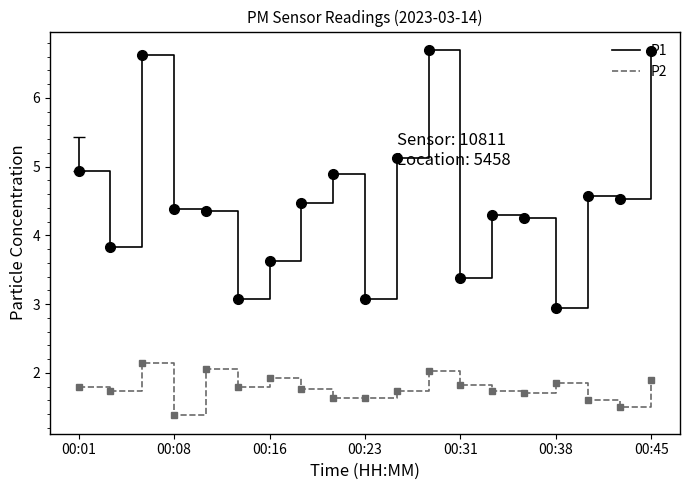

True or false: P1 and P2 intersect in this chart.

False